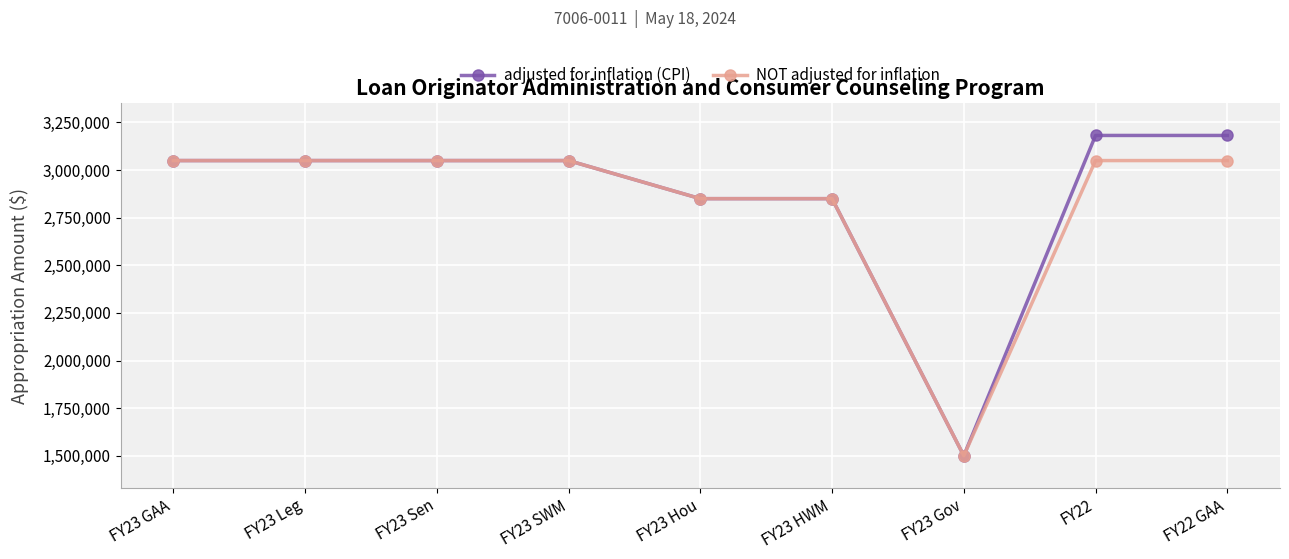

Is the value of adjusted for inflation (CPI) at FY23 Leg greater than the value of NOT adjusted for inflation at FY23 HWM?

Yes